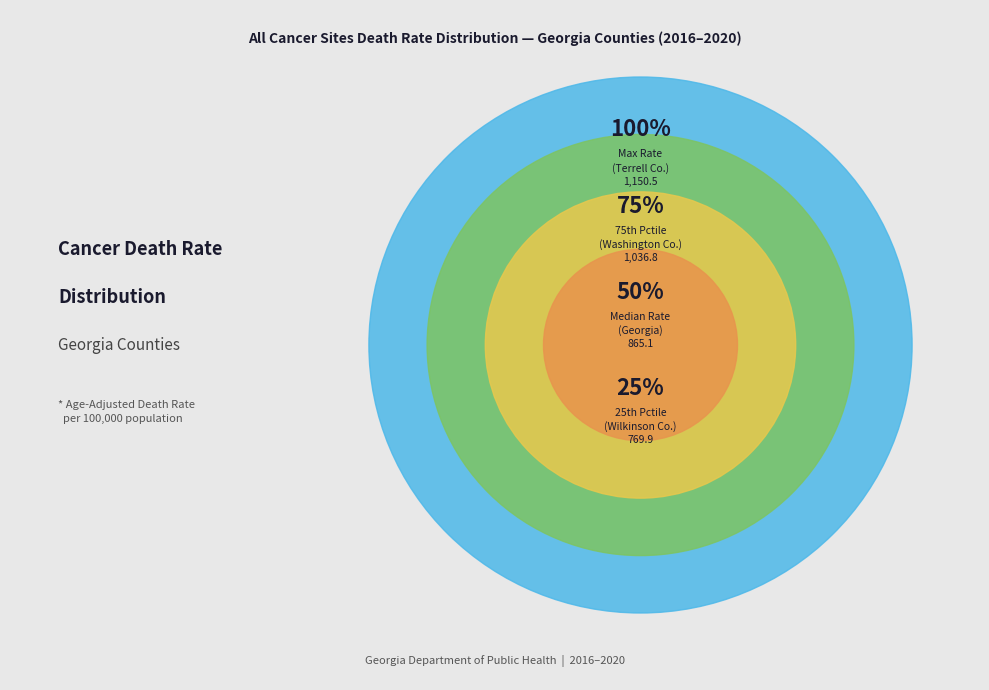

Does White County account for over 50% of the chart?

No